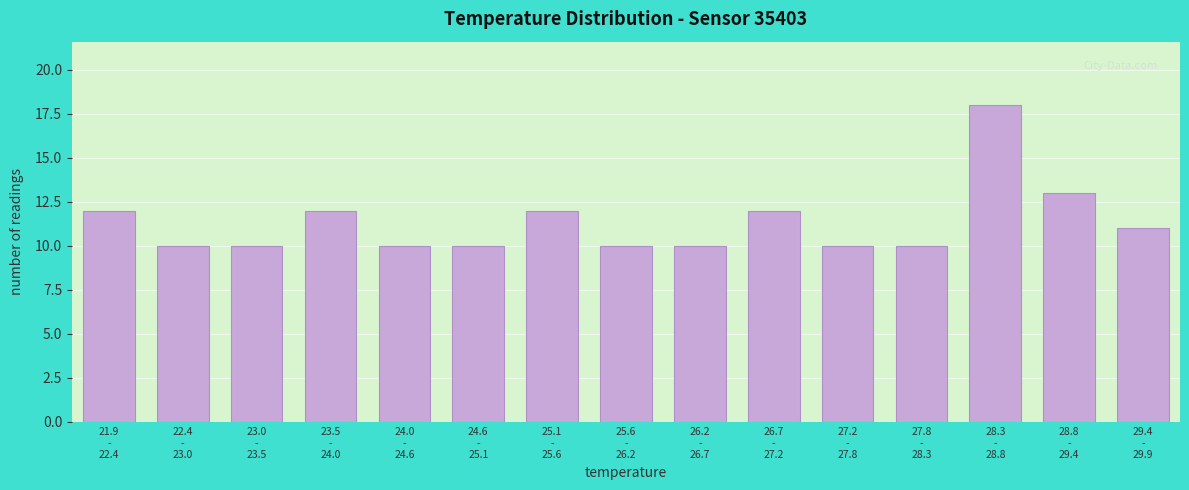

Reading right to left, extract all data points from this chart.

11	13	18	10	10	12	10	10	12	10	10	12	10	10	12